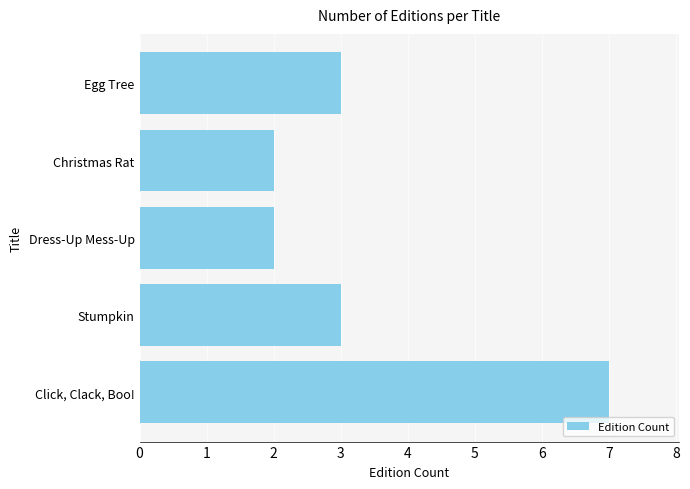

Reading bottom to top, what are all the values shown in this chart?

Click, Clack, Boo!=7	Stumpkin=3	Dress-Up Mess-Up=2	Christmas Rat=2	Egg Tree=3